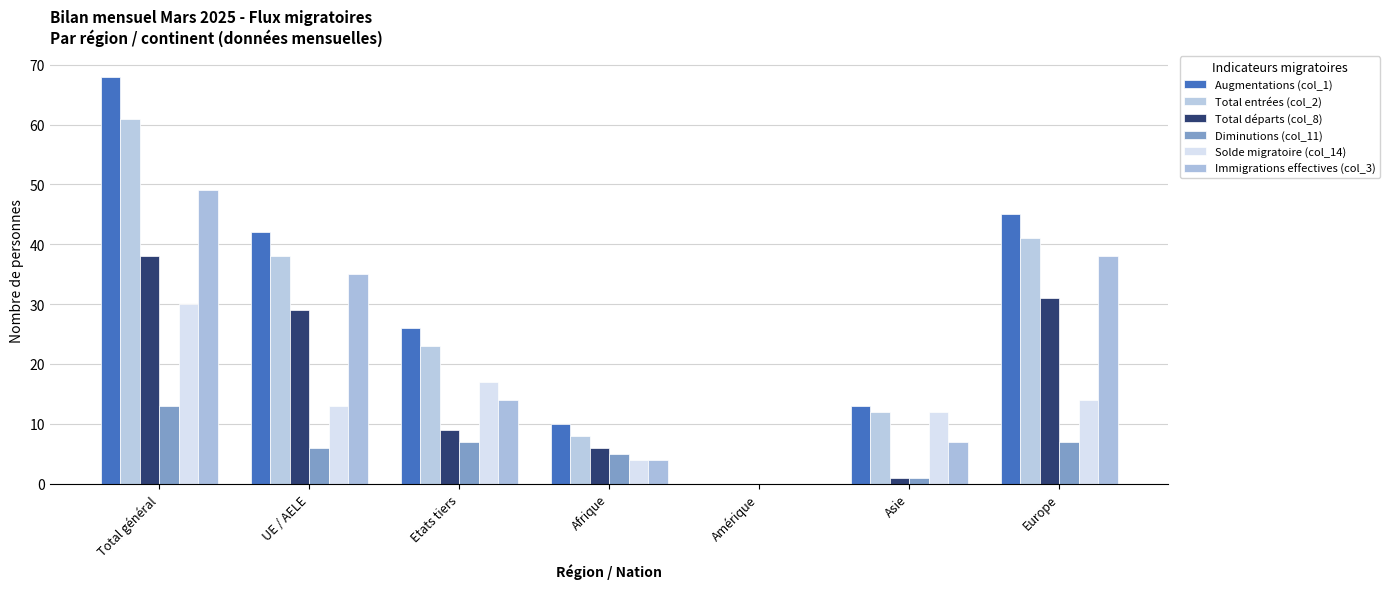

The Diminutions (col_11) series shows 8 at Afrique. True or false?

False